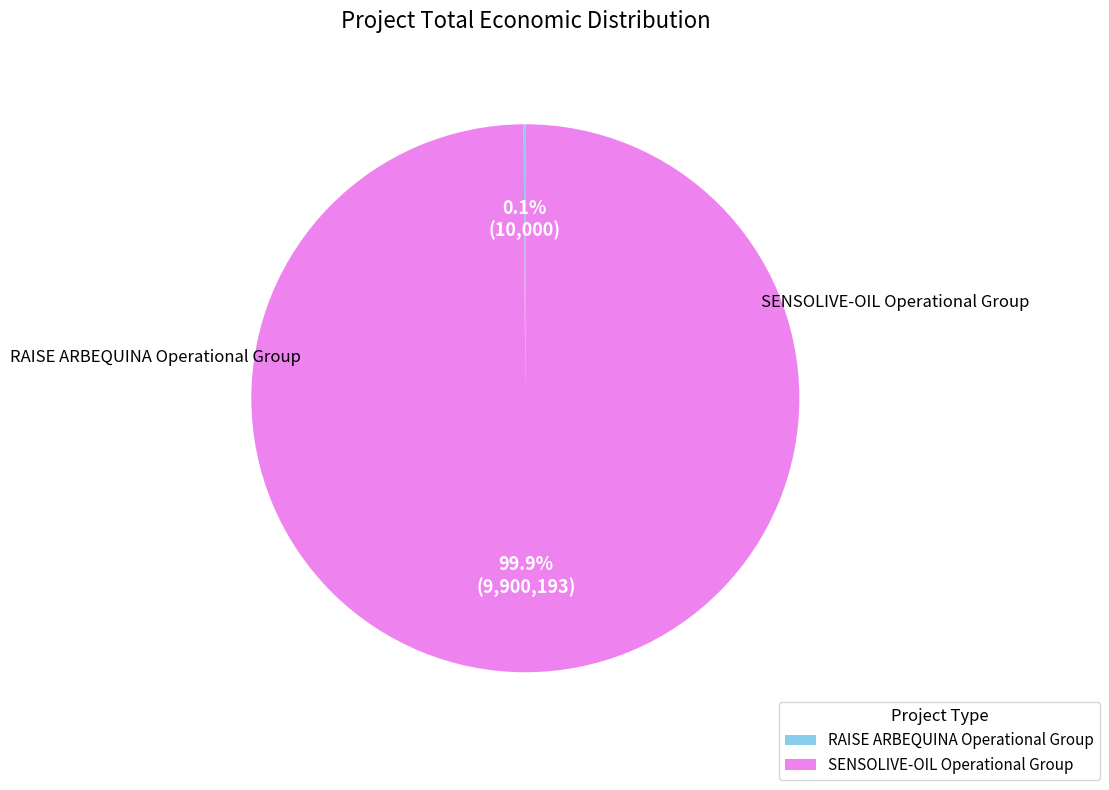

To the nearest percent, what portion does SENSOLIVE-OIL Operational Group represent?

100%